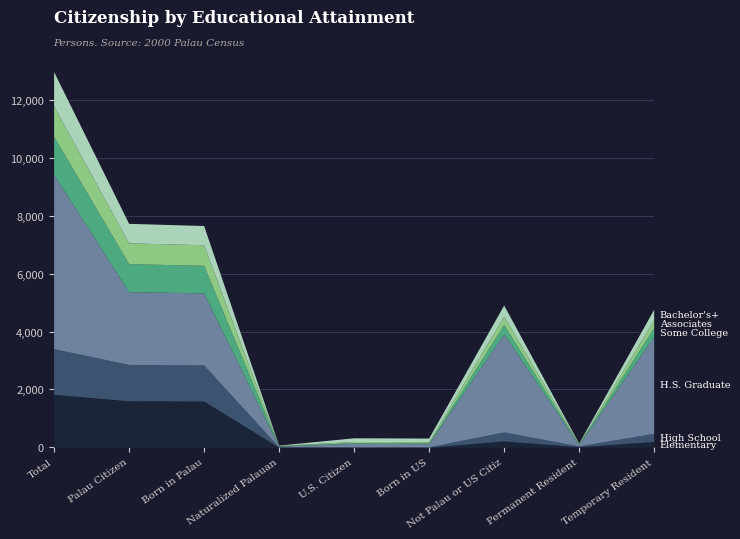

At which category does Associates reach its first local valley?

Naturalized Palauan